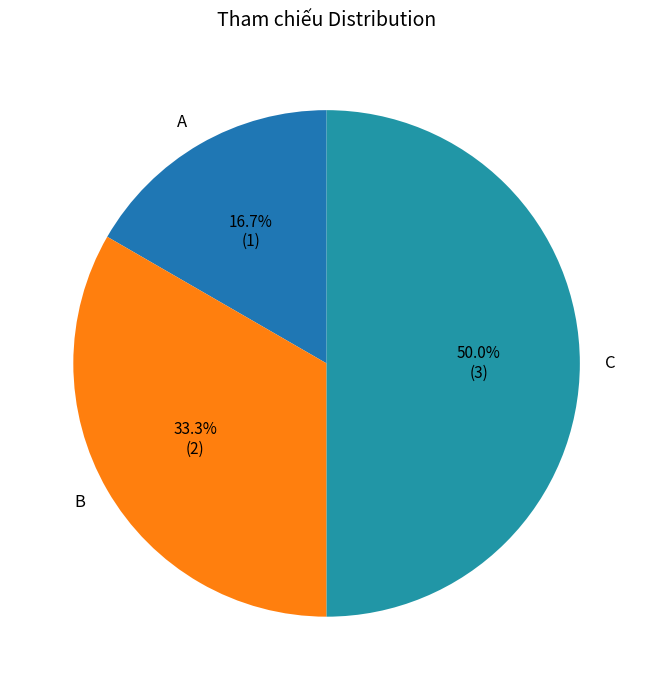

To the nearest percent, what is the combined percentage of B and A?

50%